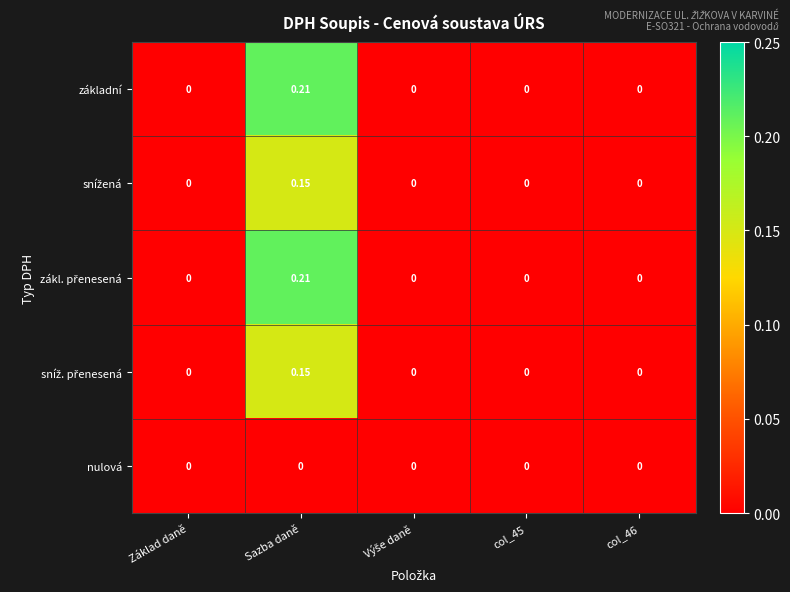

At which category is the sum across all series the highest?

Sazba daně